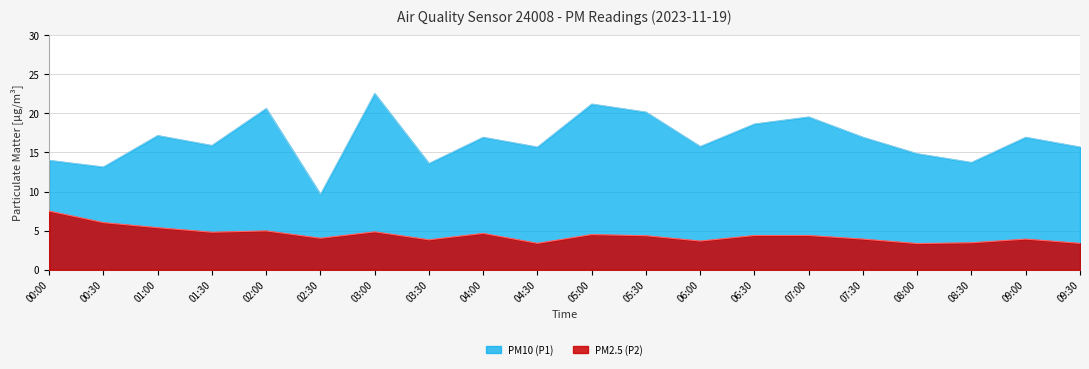

What is the label of the 4th point from the right?

08:00